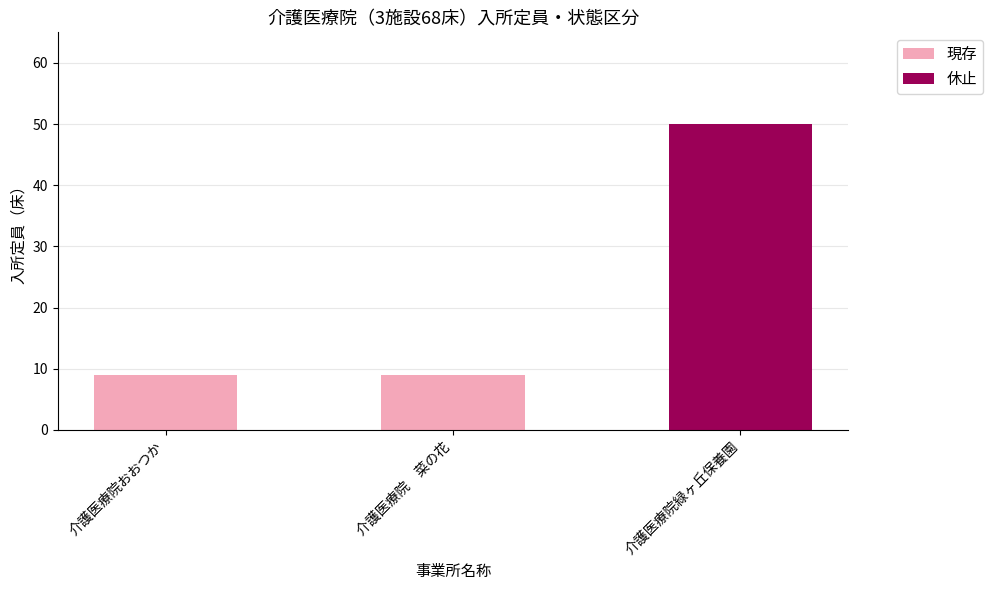

Reading right to left, extract all data points from this chart.

介護医療院緑ヶ丘保養園=50	介護医療院　菜の花=9	介護医療院おおつか=9